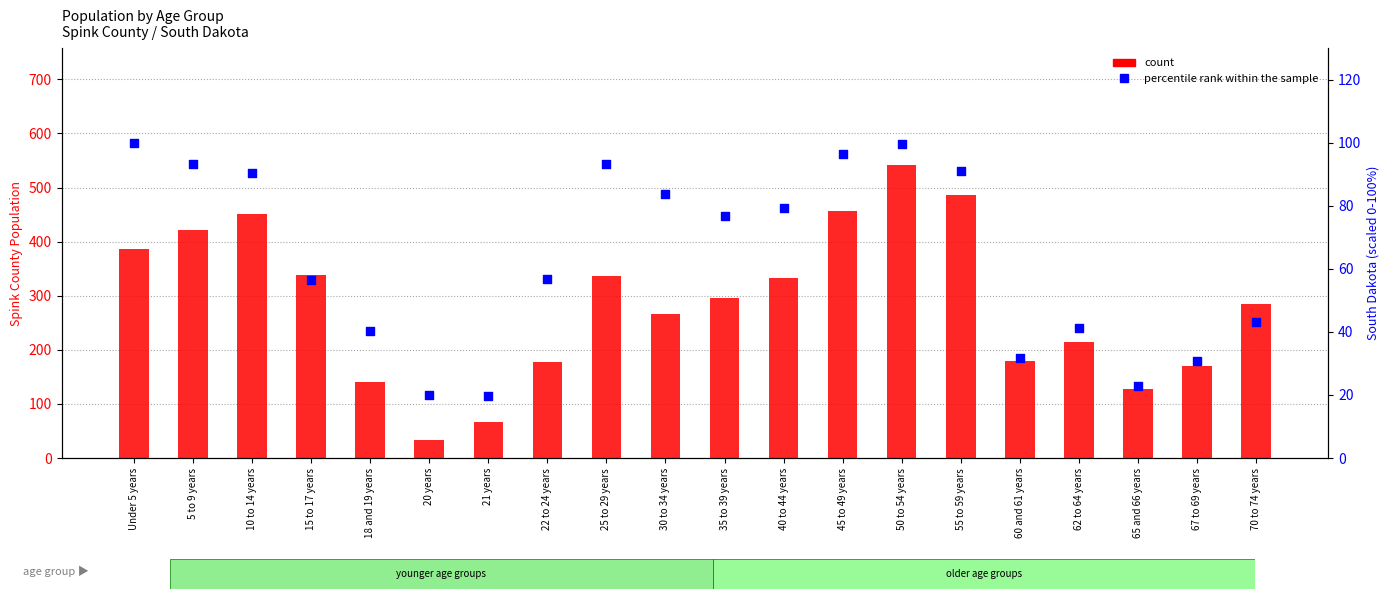

Is the value of count (Spink County) at 10 to 14 years greater than the value of percentile rank (South Dakota) at 60 and 61 years?

Yes